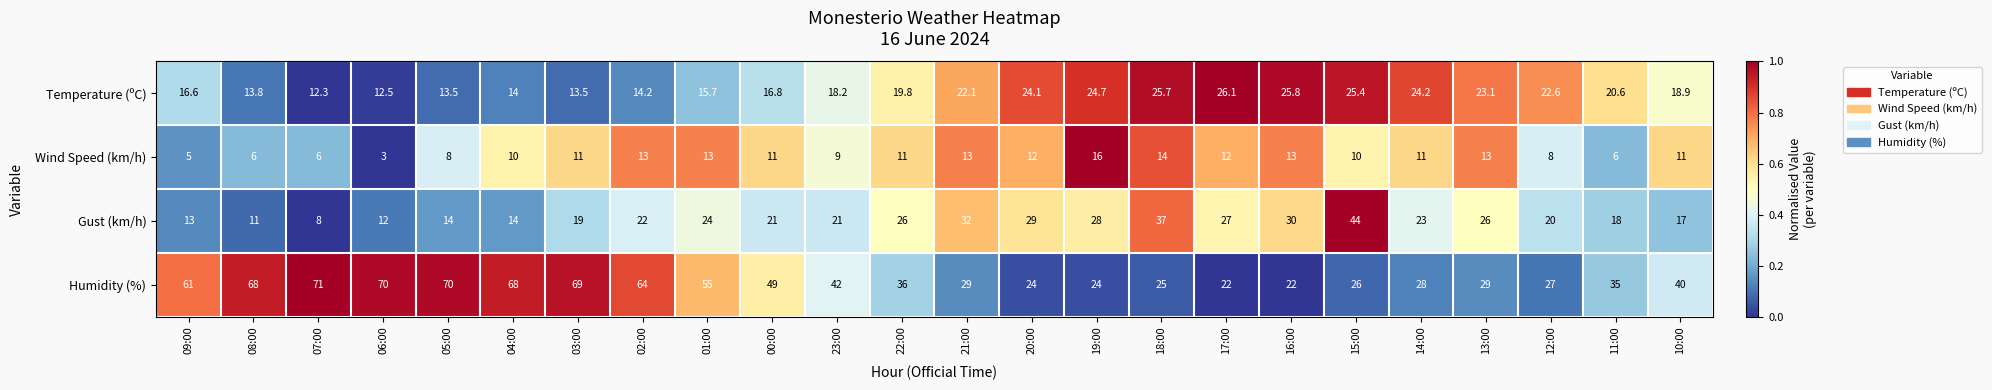

List the series in order of their peak value, lowest first.

Wind Speed (km/h), Temperature (ºC), Gust (km/h), Humidity (%)